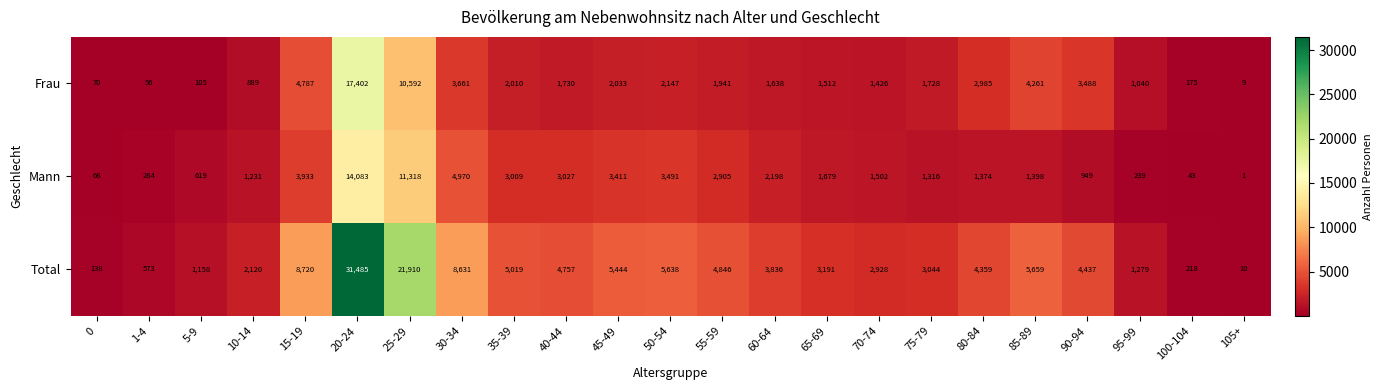

The Frau series shows 1394 at 45-49. True or false?

False